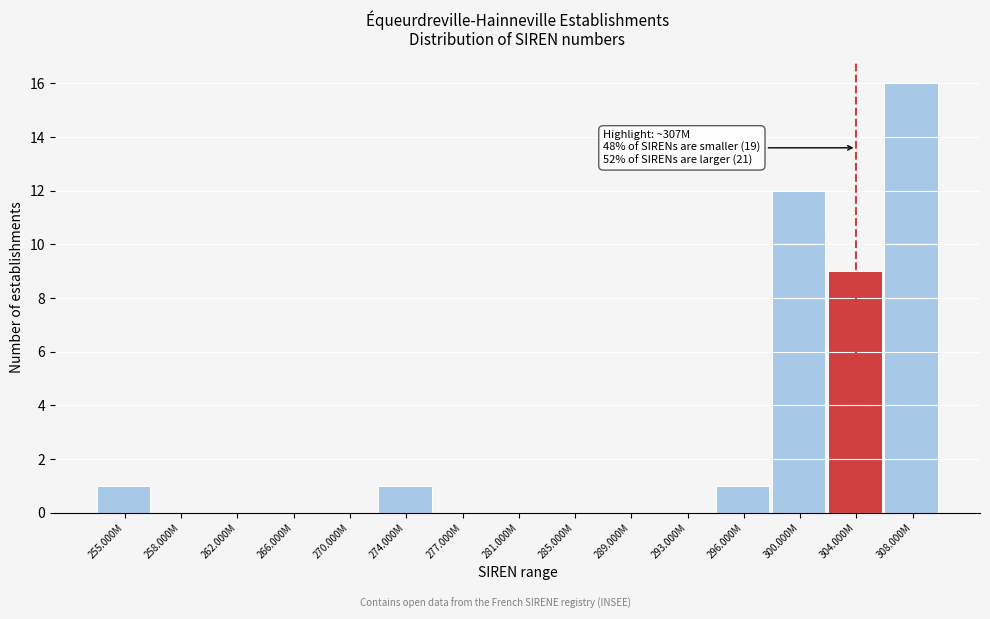

Reading left to right, transcribe all the data shown in this chart.

255.000M=1	258.000M=0	262.000M=0	266.000M=0	270.000M=0	274.000M=1	277.000M=0	281.000M=0	285.000M=0	289.000M=0	293.000M=0	296.000M=1	300.000M=12	304.000M=9	308.000M=16